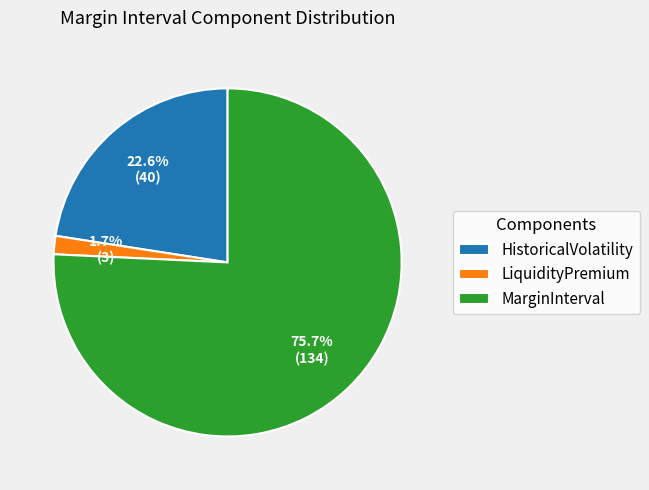

Does MarginInterval account for over 50% of the chart?

Yes